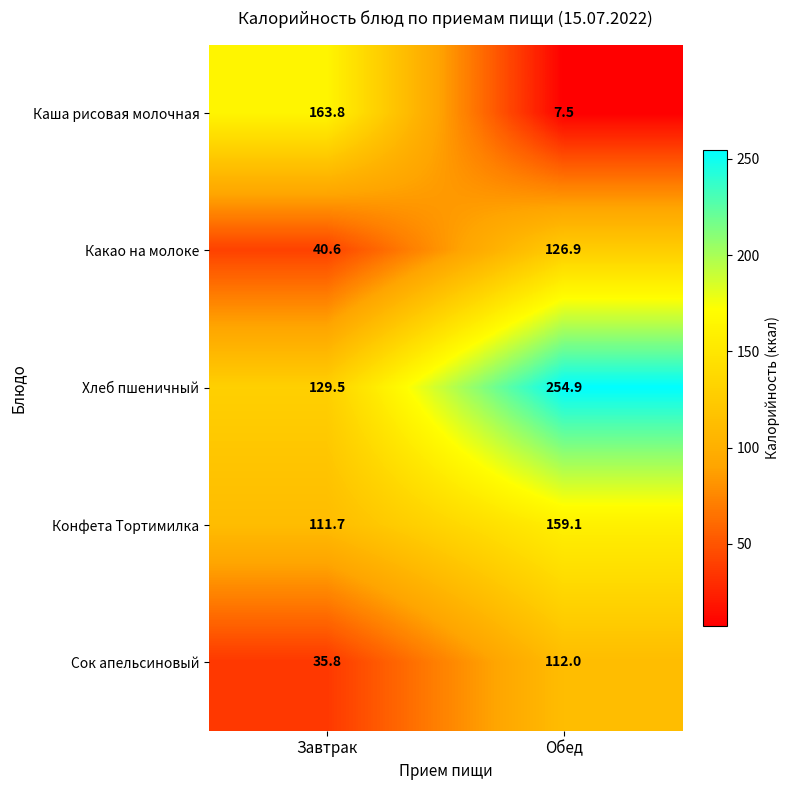

List the series in order of their peak value, highest first.

Хлеб пшеничный, Каша рисовая молочная, Конфета Тортимилка, Какао на молоке, Сок апельсиновый